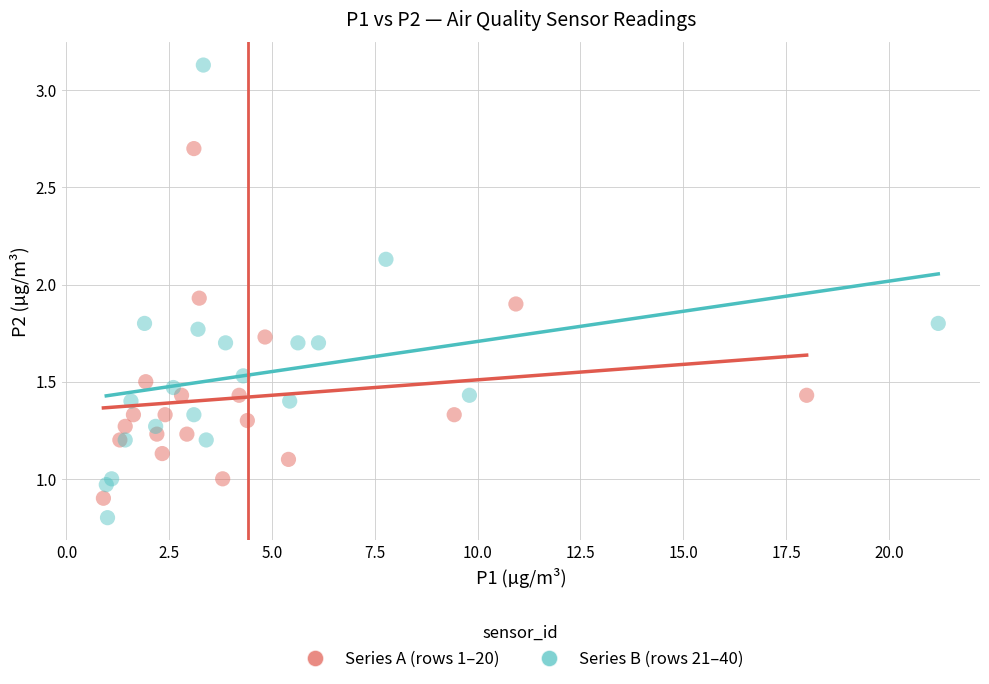

Which series has the largest Y range (max minus min)?

Series B (rows 21–40)